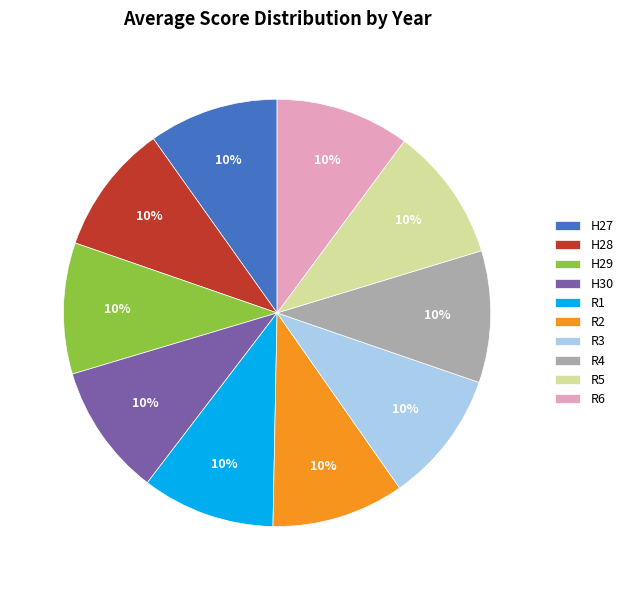

How many segments does this pie chart have?

10